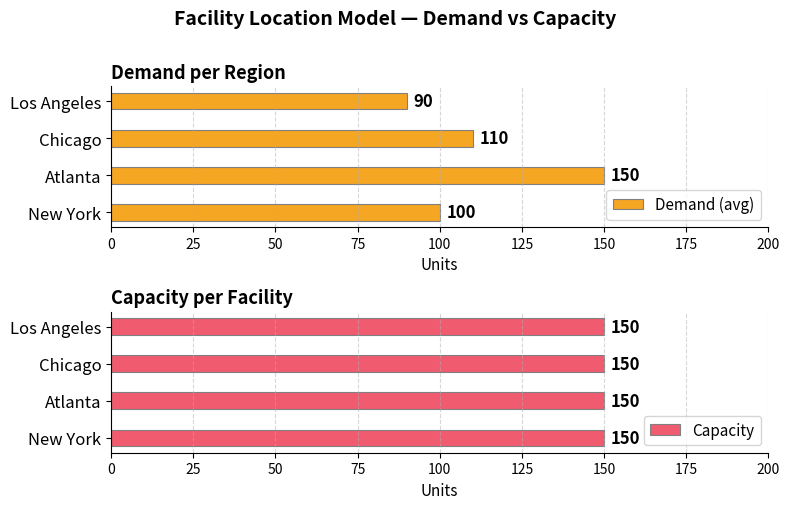

The value of Demand (avg) at Chicago is 157. True or false?

False